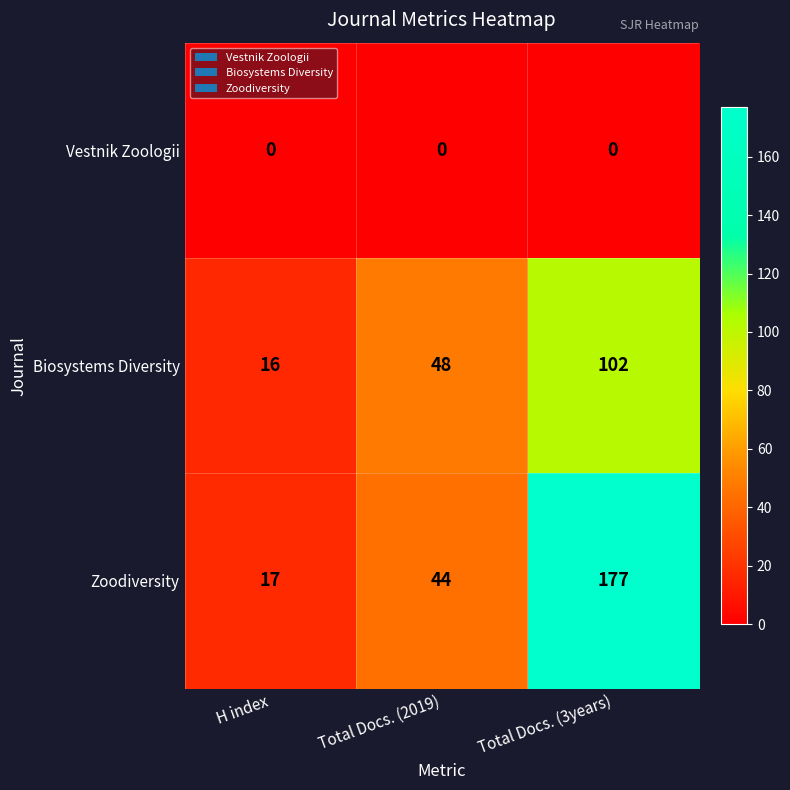

What is the difference between the highest and lowest values at H index?

17